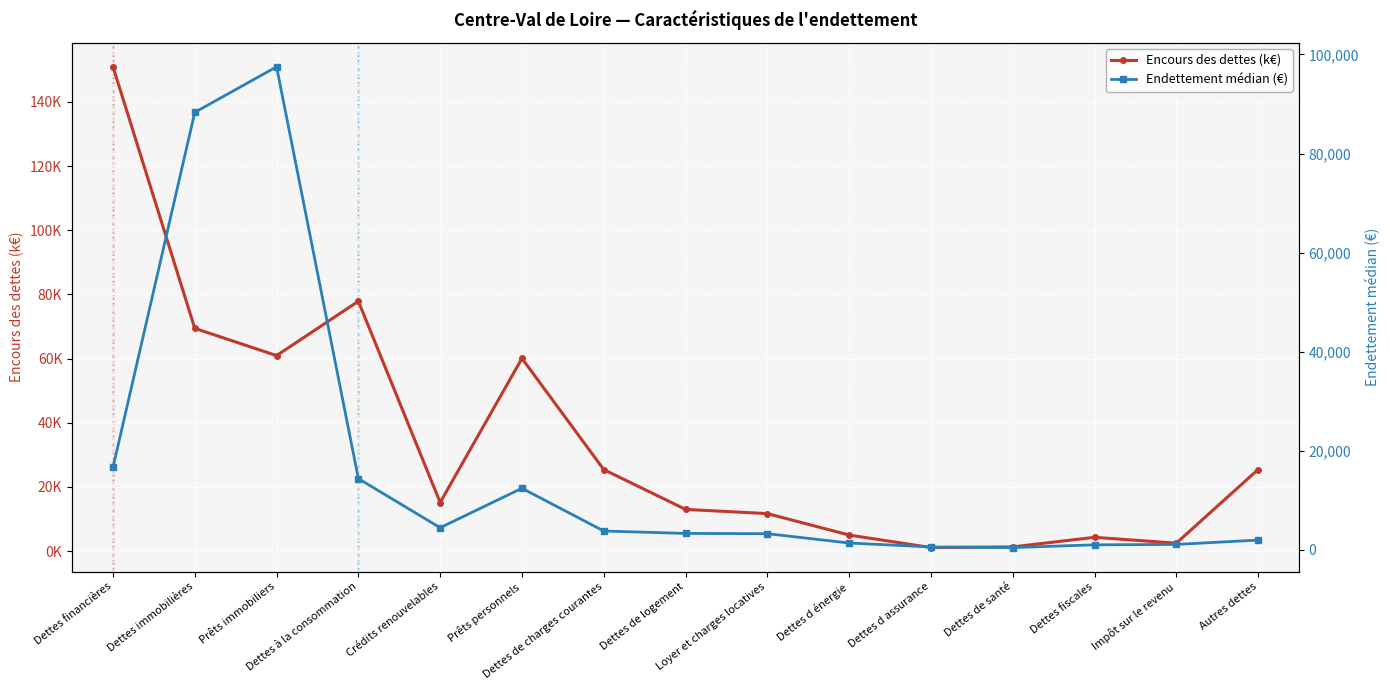

What position from the left is Autres dettes?

15